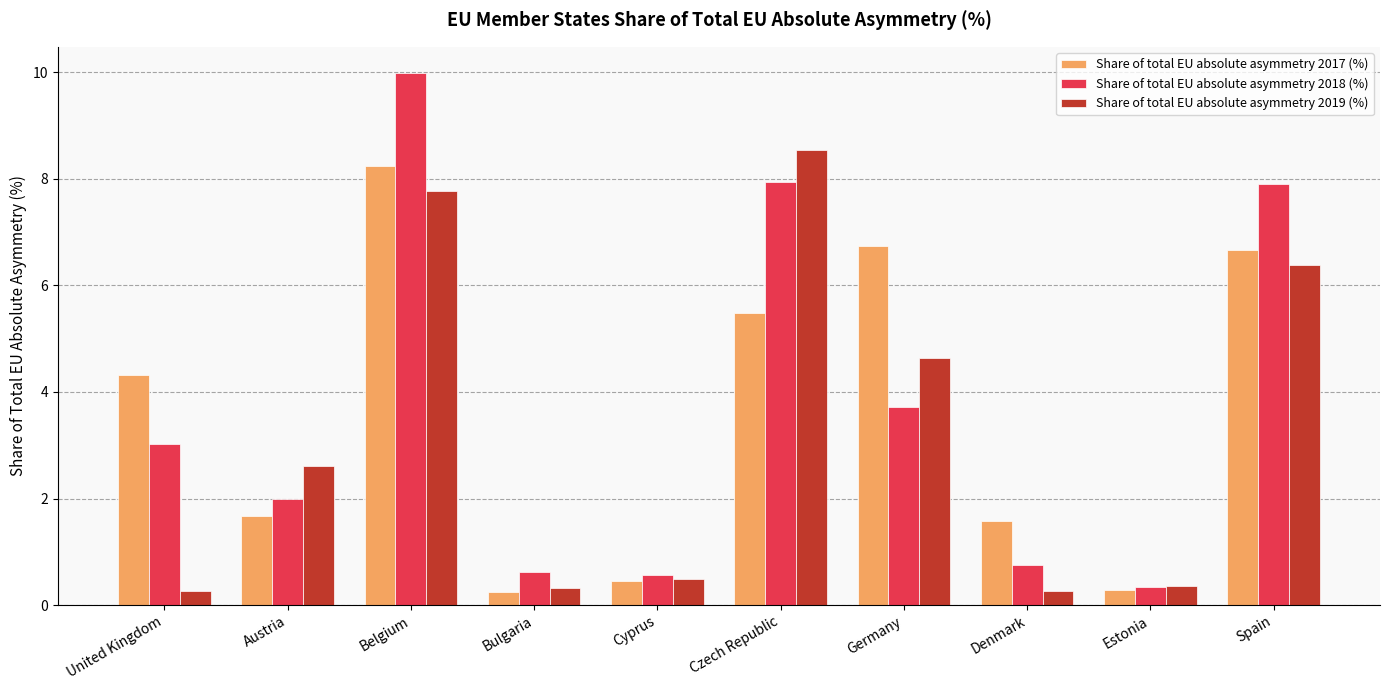

How many groups of bars are there?

10